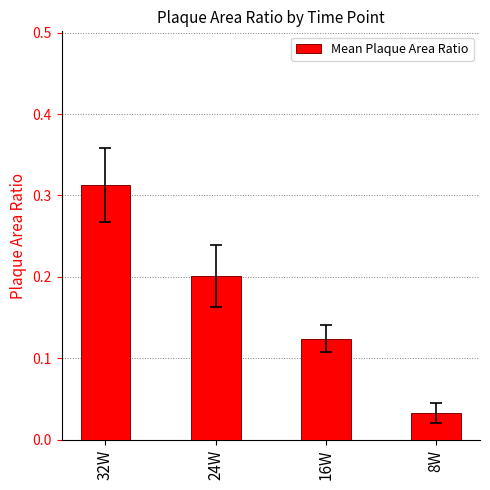

List the labels in order of value, largest first.

32W, 24W, 16W, 8W